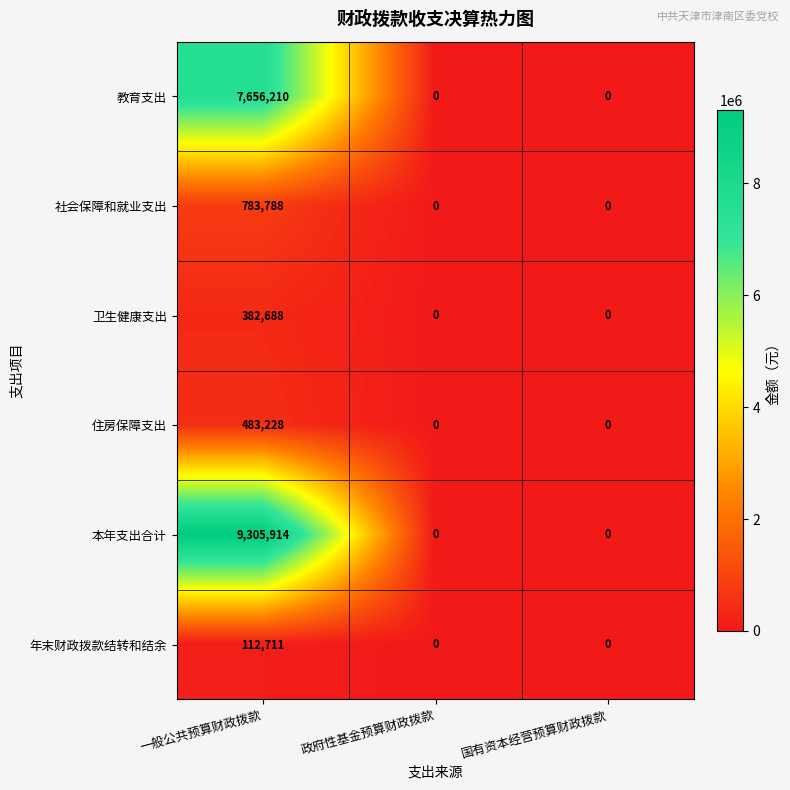

How many positive values does the 卫生健康支出 series have?

1